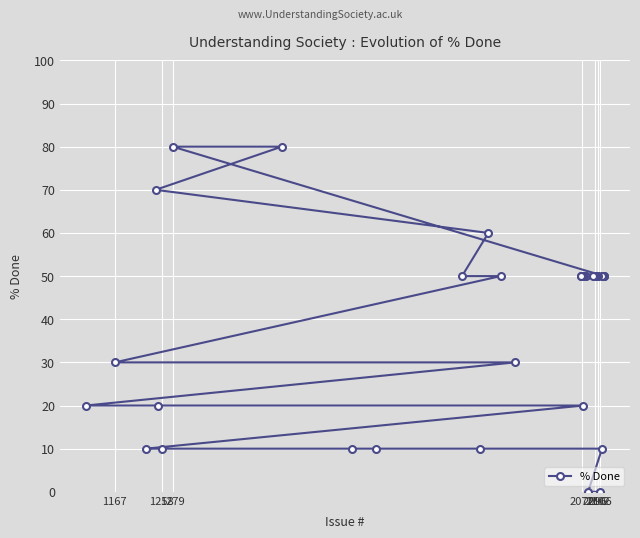

What is the difference between the second highest and second lowest values?

80